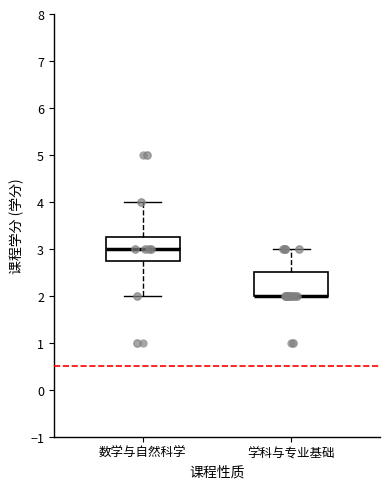

Reading left to right, transcribe this box plot: for each box, give where its median line is, the range the box spans, and where its two whiskers end, as read against the y-axis. The values are not printed on the chart, so give them approximately, as read against the axis.

数学与自然科学: median 3.0, box 2.8 to 3.3, whiskers 2.0 to 4.0
学科与专业基础: median 2.0 (drawn on the box's lower edge), box 2.0 to 2.5, whiskers 2.0 to 3.0